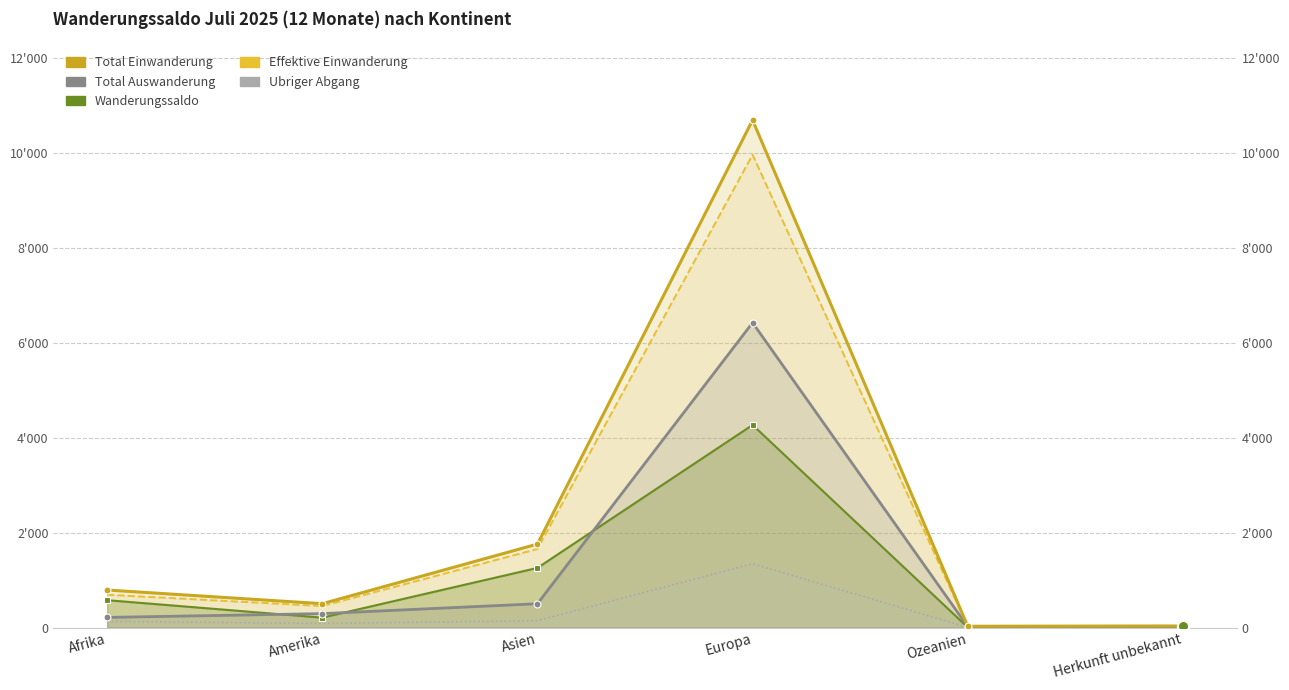

At which category does the chart reach its minimum across all series?

Ozeanien